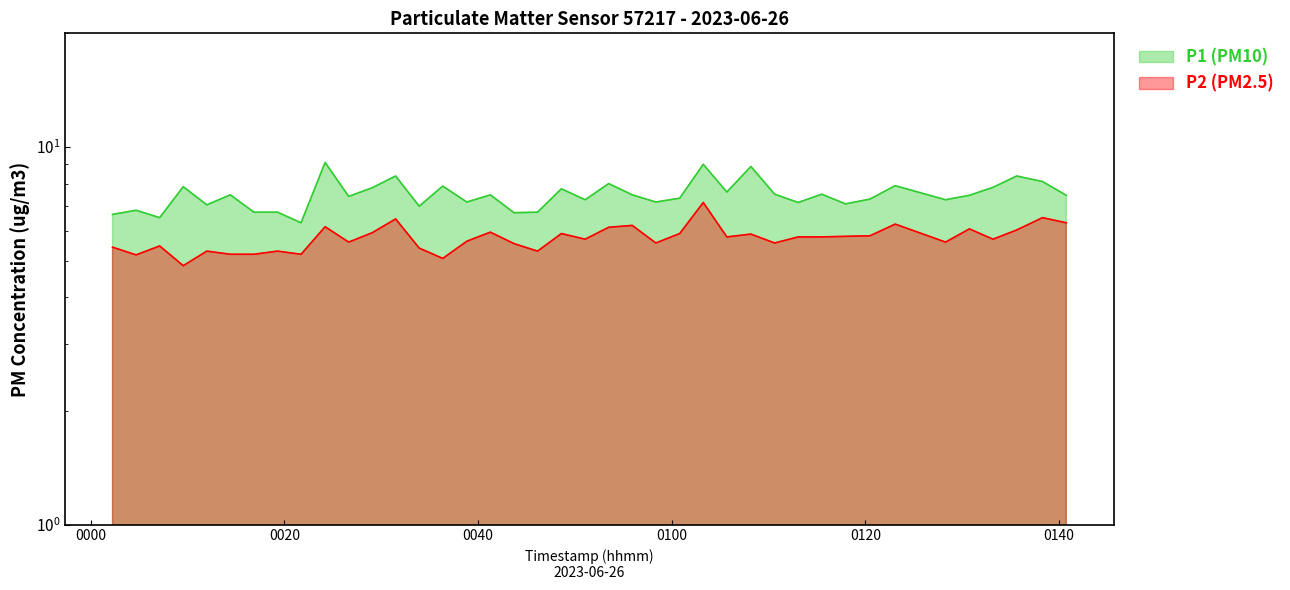

What position from the left is 2023-06-26T01:38:18?

39